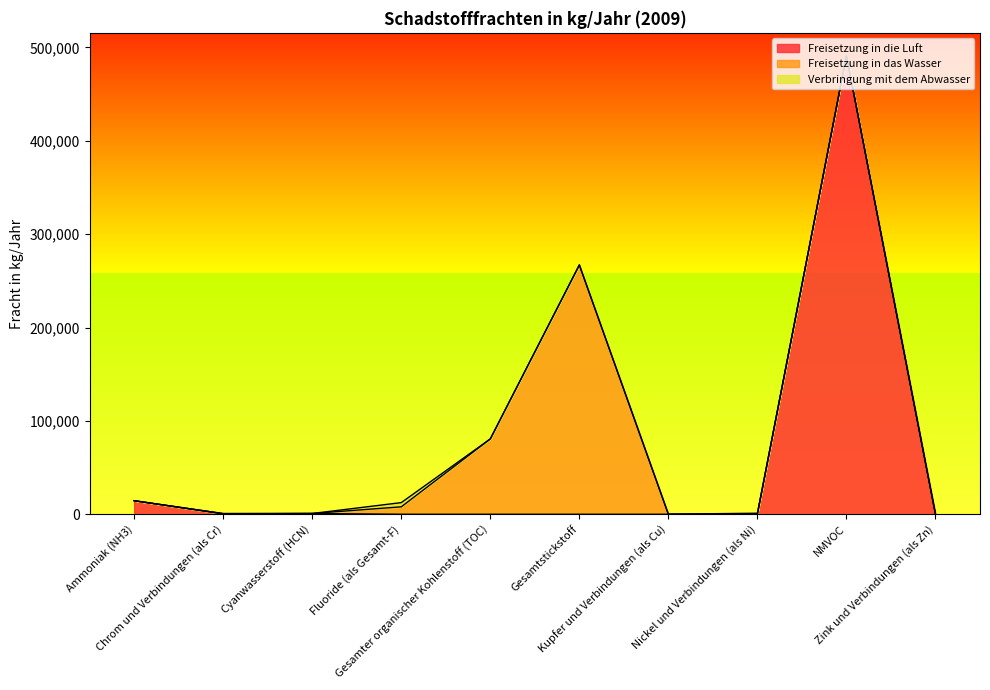

Reading left to right, list all the values displayed in this chart.

Freisetzung in die Luft: Ammoniak (NH3)=14500	Chrom und Verbindungen (als Cr)=345	Cyanwasserstoff (HCN)=816	Fluoride (als Gesamt-F)=0	Gesamter organischer Kohlenstoff (TOC)=0	Gesamtstickstoff=0	Kupfer und Verbindungen (als Cu)=0	Nickel und Verbindungen (als Ni)=181	NMVOC=491000	Zink und Verbindungen (als Zn)=0
Freisetzung in das Wasser: Ammoniak (NH3)=0	Chrom und Verbindungen (als Cr)=381	Cyanwasserstoff (HCN)=0	Fluoride (als Gesamt-F)=7970	Gesamter organischer Kohlenstoff (TOC)=80700	Gesamtstickstoff=267000	Kupfer und Verbindungen (als Cu)=0	Nickel und Verbindungen (als Ni)=245	NMVOC=0	Zink und Verbindungen (als Zn)=184
Verbringung mit dem Abwasser: Ammoniak (NH3)=0	Chrom und Verbindungen (als Cr)=0	Cyanwasserstoff (HCN)=0	Fluoride (als Gesamt-F)=4500	Gesamter organischer Kohlenstoff (TOC)=0	Gesamtstickstoff=0	Kupfer und Verbindungen (als Cu)=63	Nickel und Verbindungen (als Ni)=699	NMVOC=0	Zink und Verbindungen (als Zn)=131